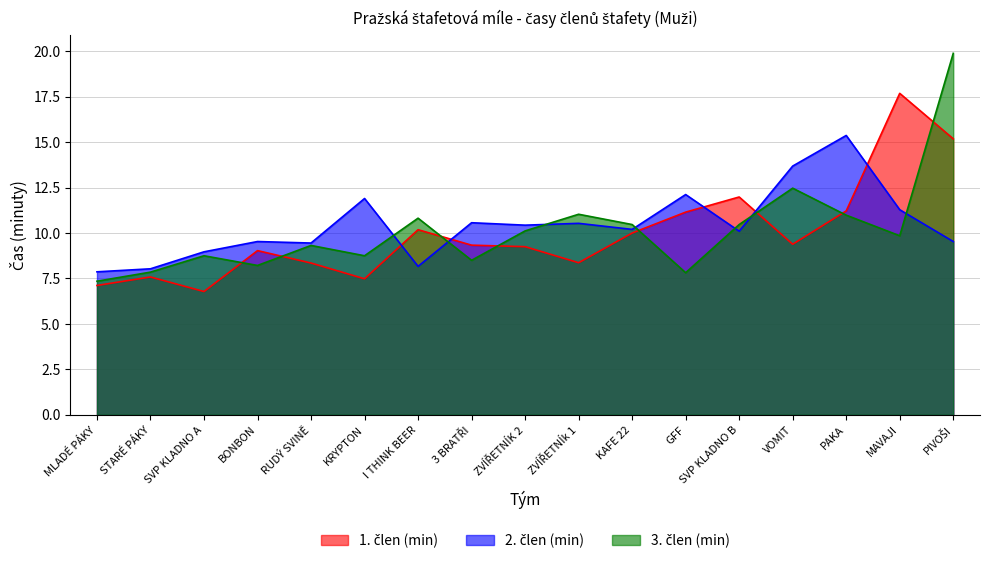

How many lines are shown in the chart?

3